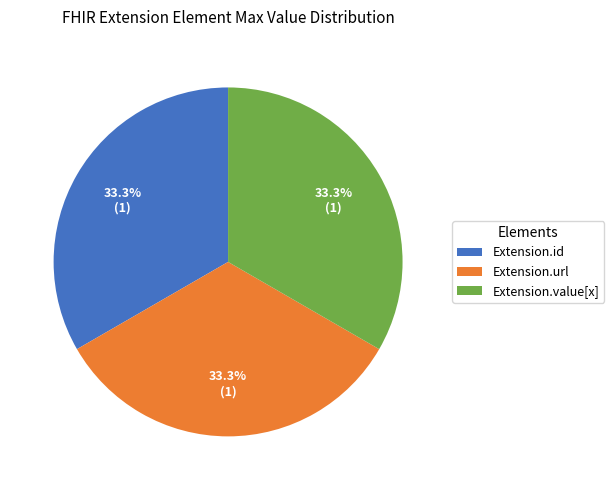

Approximately how many times larger is the value at Extension.url compared to Extension.value[x]?

1.0